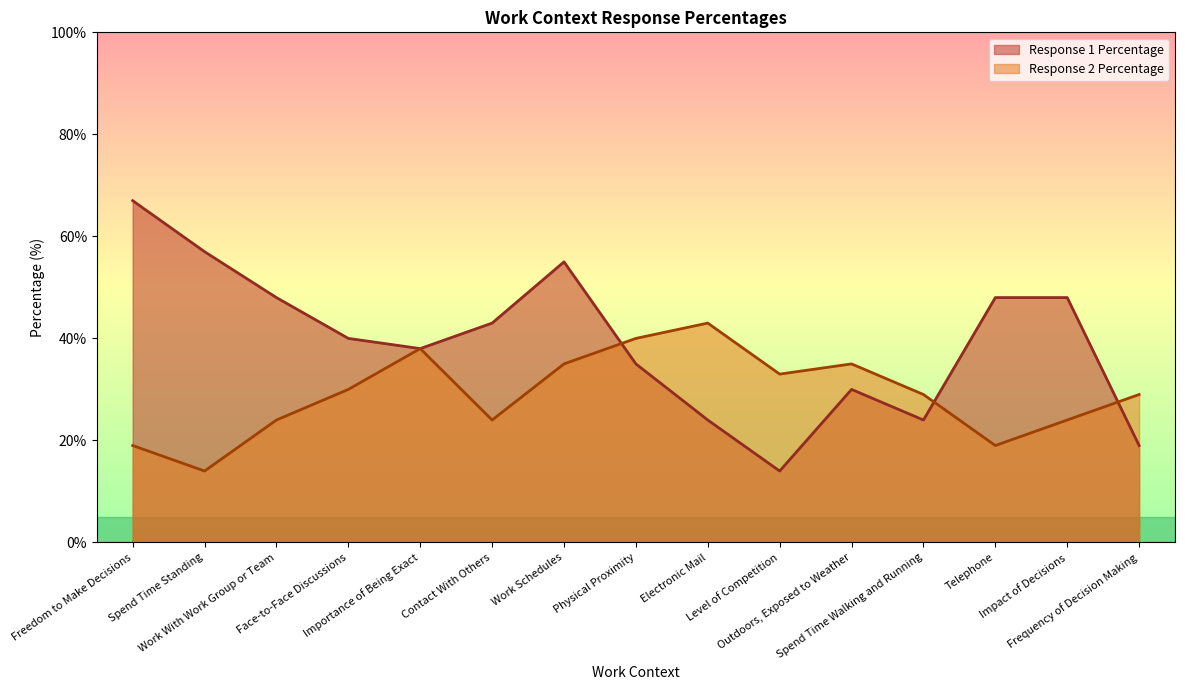

How many lines are shown in the chart?

2